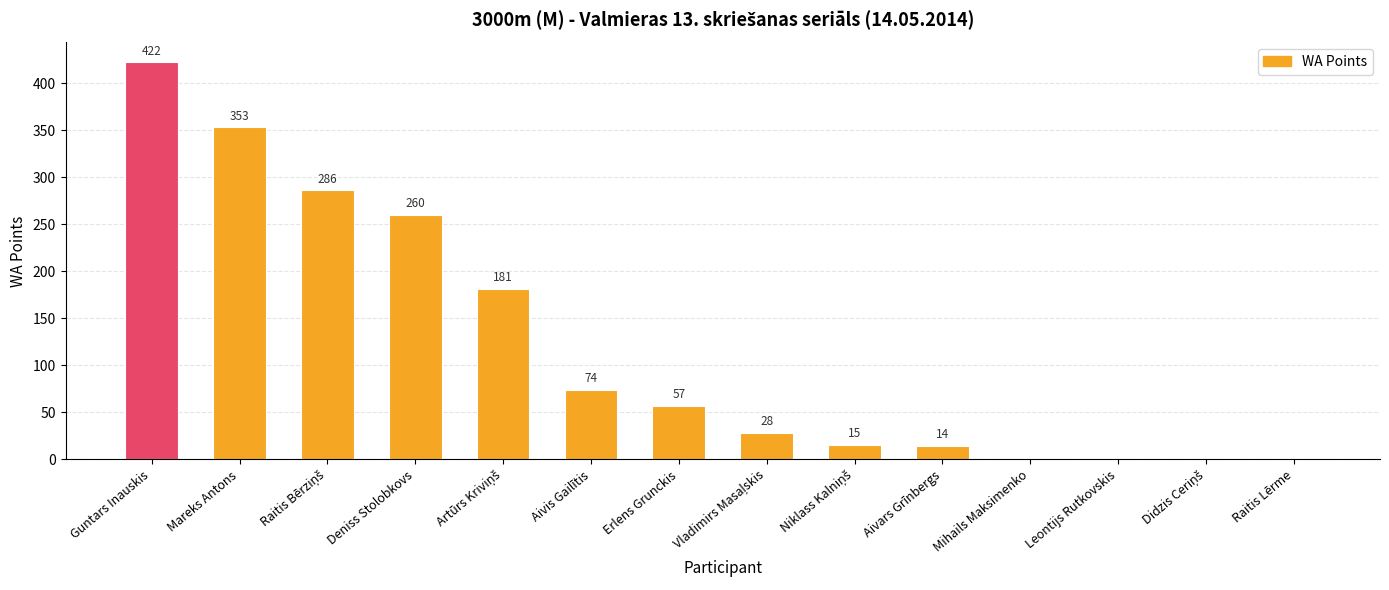

What is the sum of the values at Mareks Antons and Leontijs Rutkovskis?

353